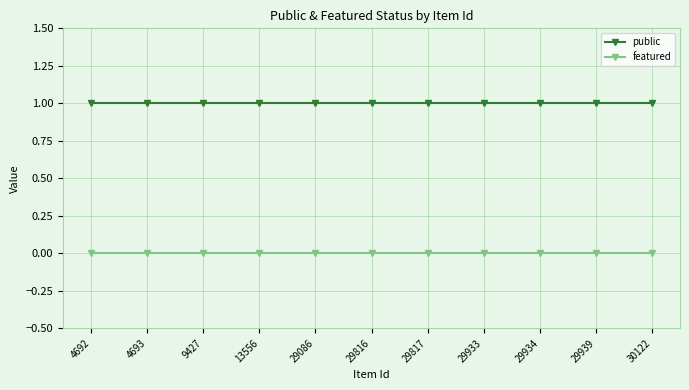

List the series in order of their overall mean, highest first.

public, featured